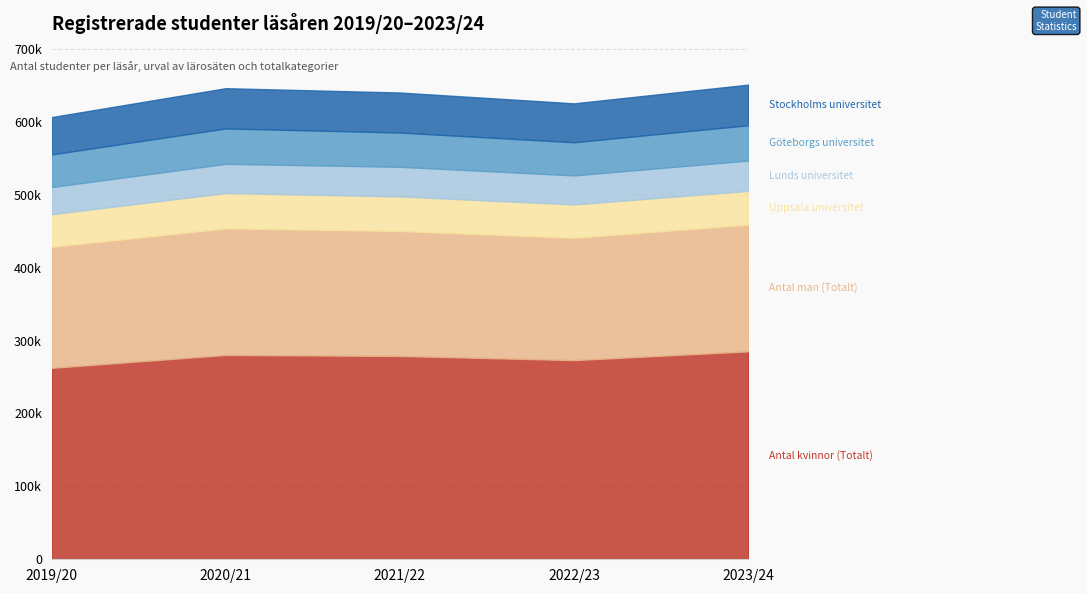

What is the label of the 1st point from the left?

2019/20